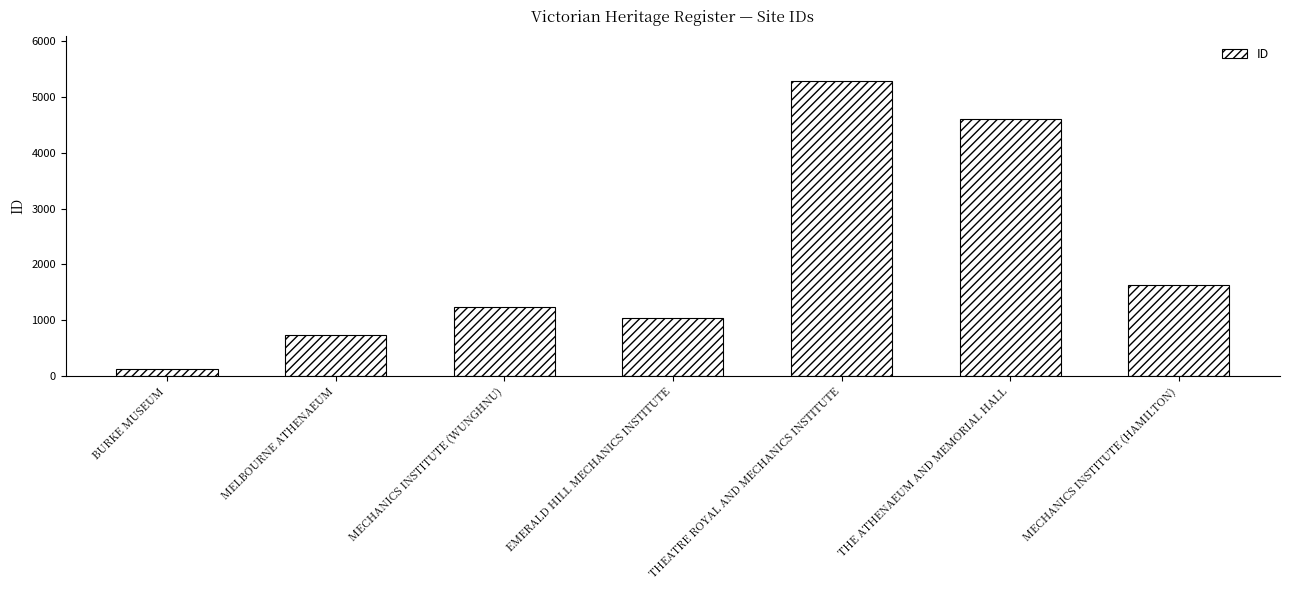

List the labels in order of value, largest first.

THEATRE ROYAL AND MECHANICS INSTITUTE, THE ATHENAEUM AND MEMORIAL HALL, MECHANICS INSTITUTE (HAMILTON), MECHANICS INSTITUTE (WUNGHNU), EMERALD HILL MECHANICS INSTITUTE, MELBOURNE ATHENAEUM, BURKE MUSEUM